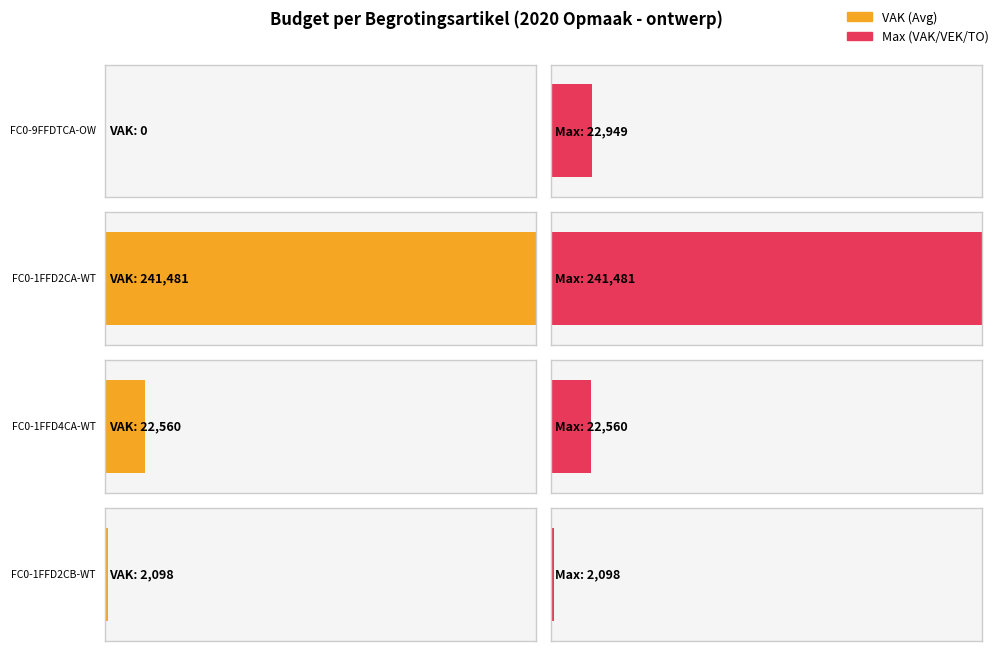

Does the chart contain any negative values?

No